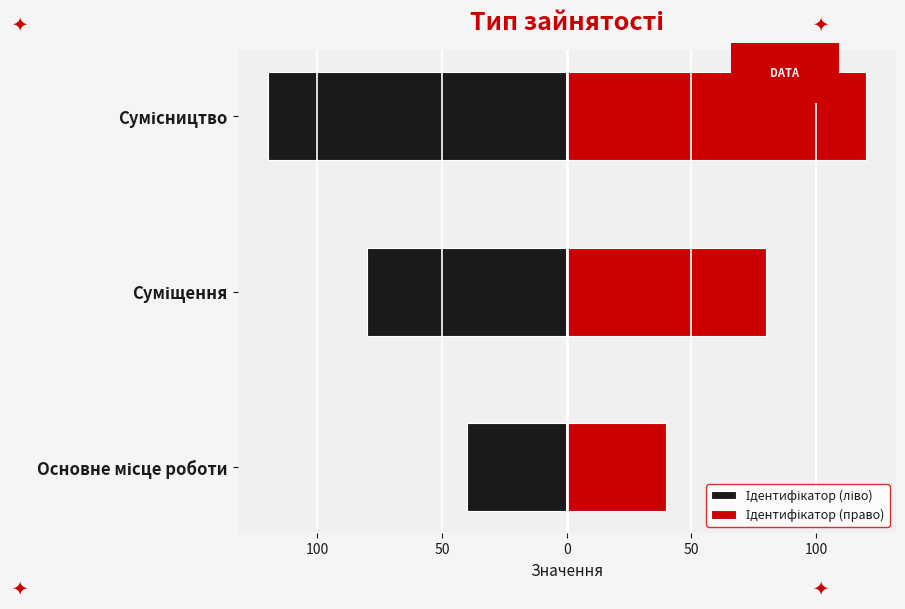

What is the value of the Ідентифікатор (право) bar at the 1st from the left?

40